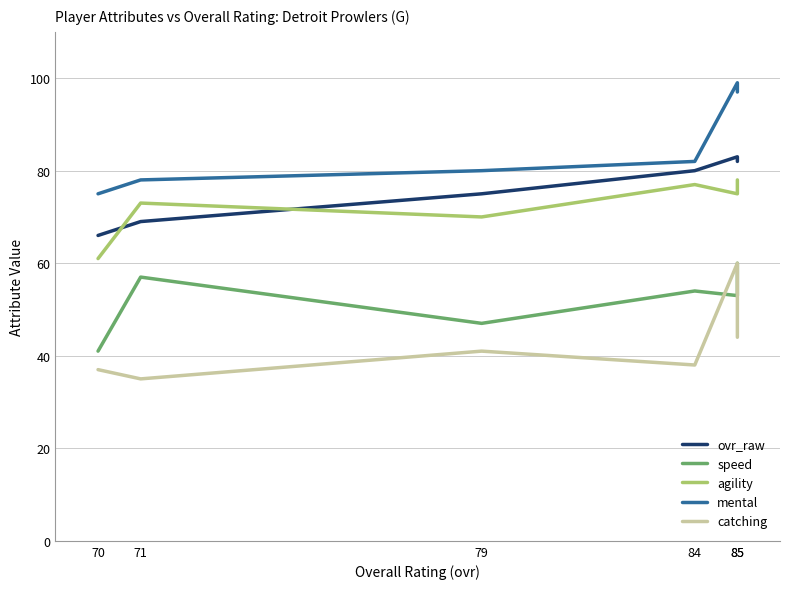

Which category has the highest value in the catching series?

85